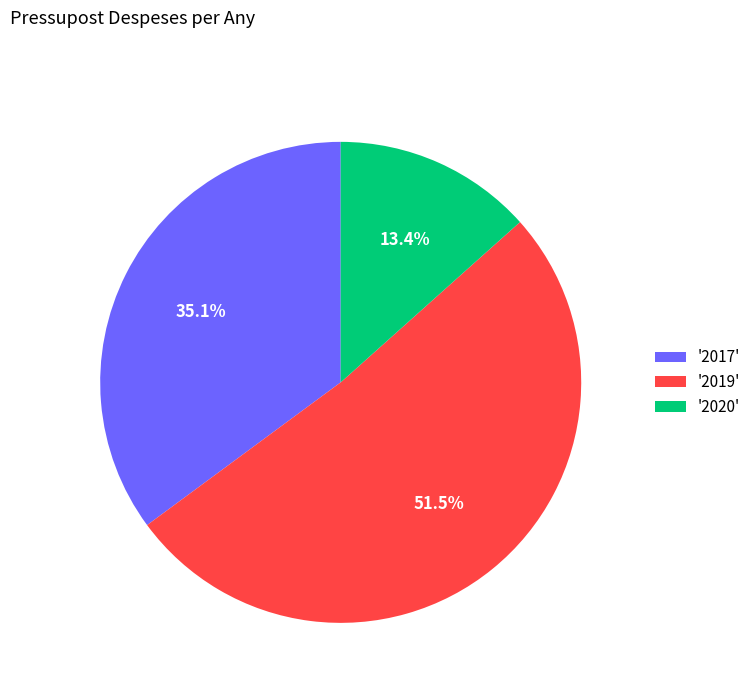

What is the largest slice in the pie chart?

'2019'